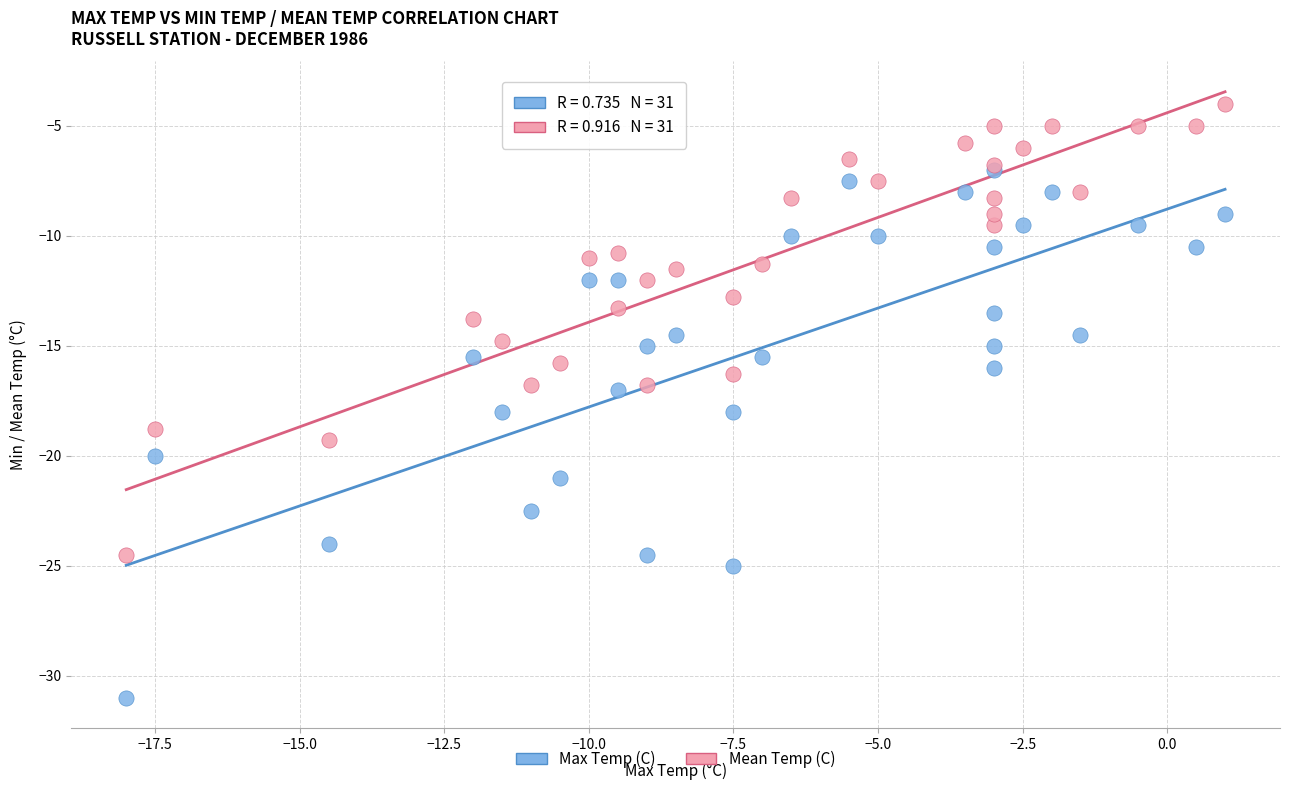

What are all the series names shown in the legend?

Max Temp (C), Mean Temp (C)